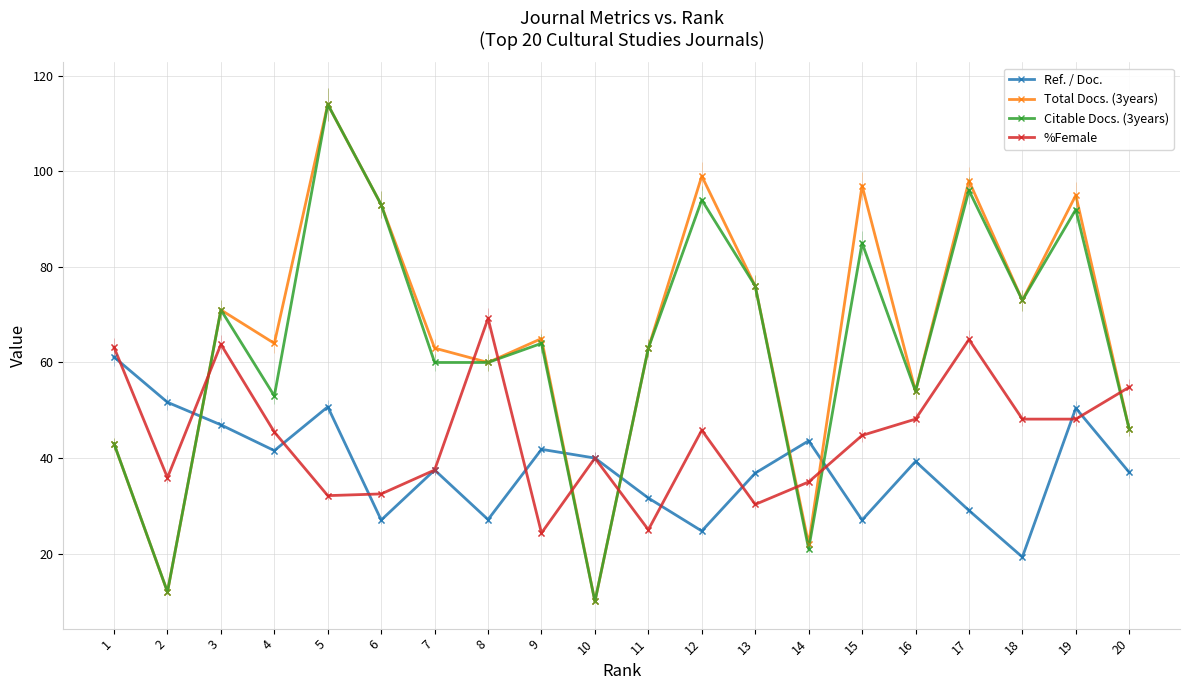

What is the difference between the maximum and second lowest values in the %Female series?

44.2